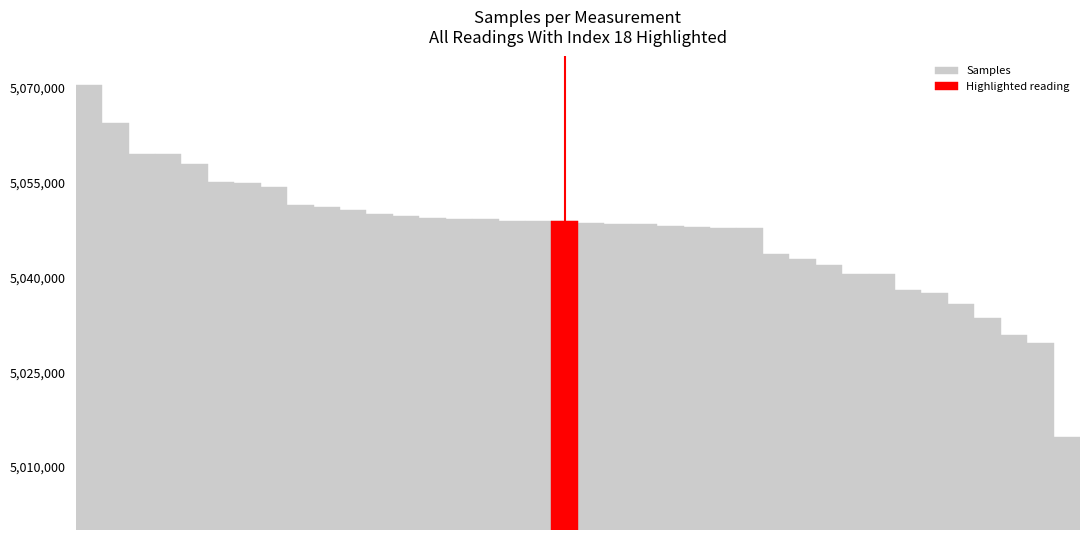

Which category has the lowest value across all series?

37